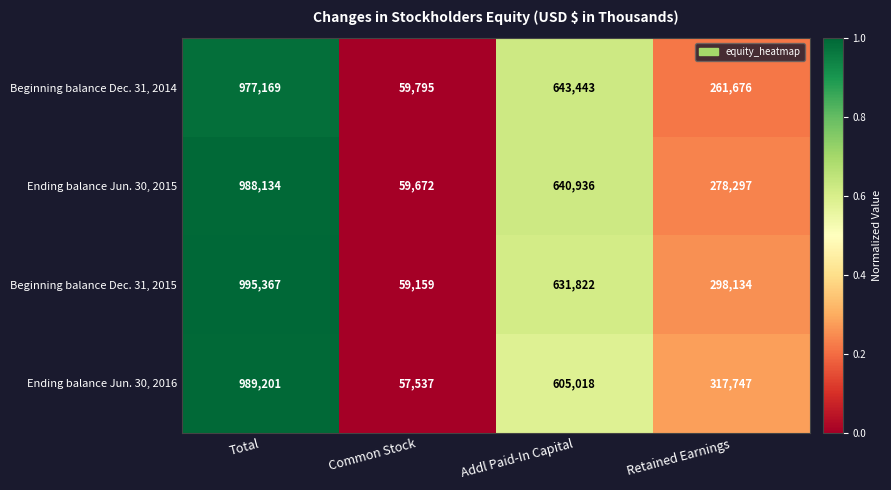

At which category is the sum across all series the highest?

Total